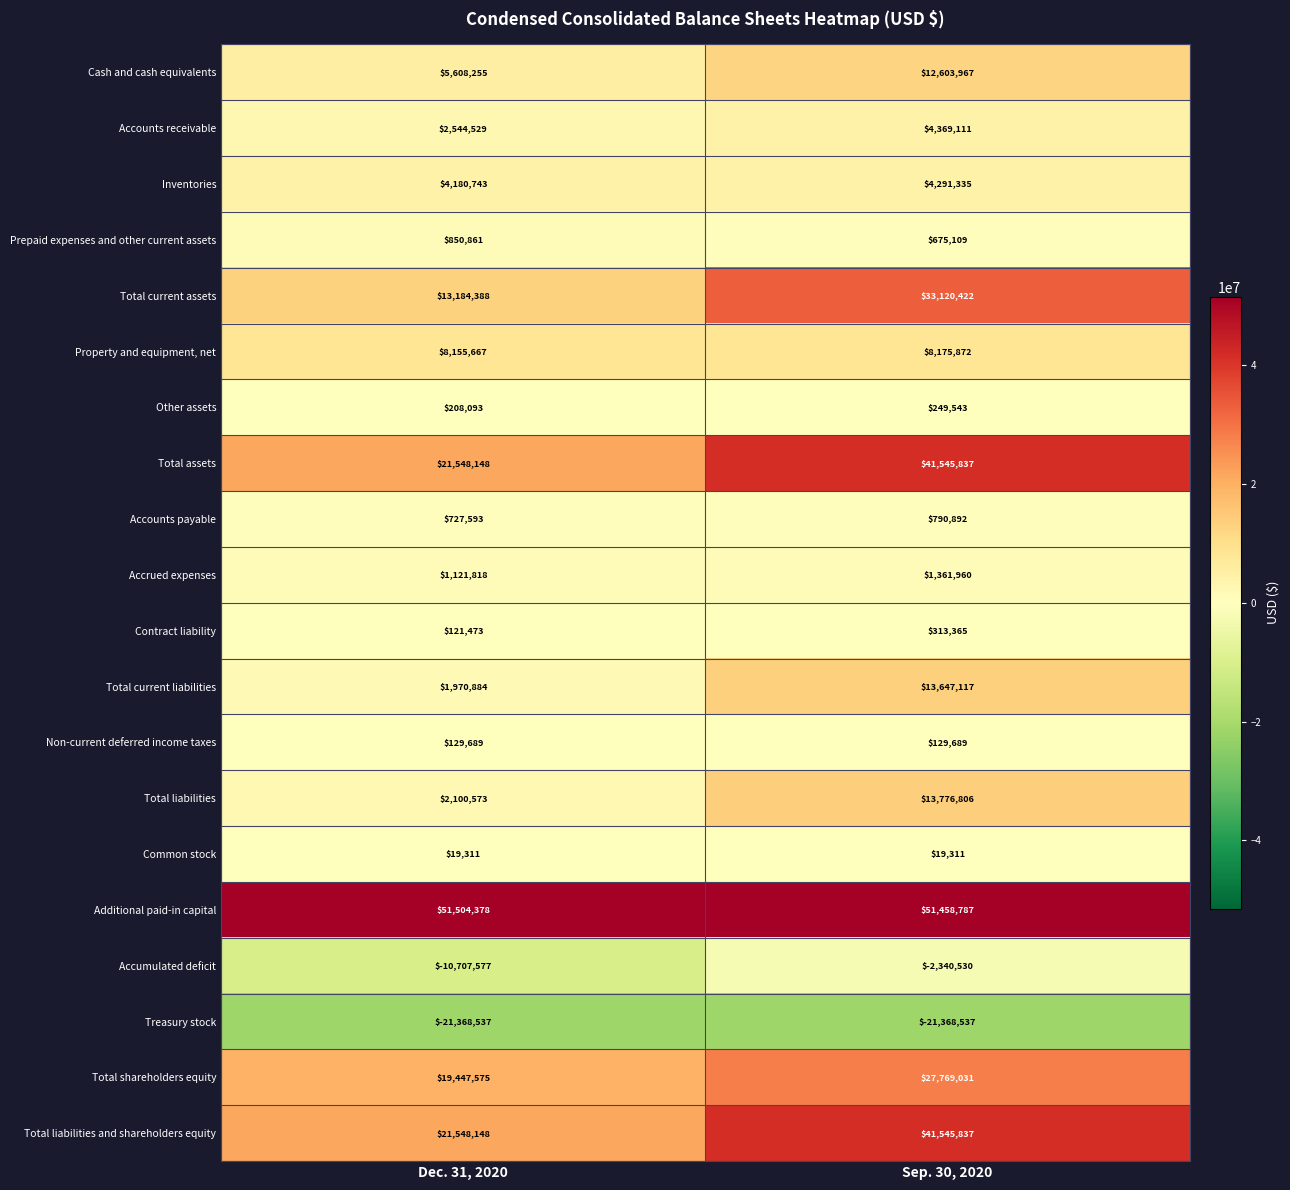

List the labels in order of Inventories value, largest first.

Sep. 30, 2020, Dec. 31, 2020